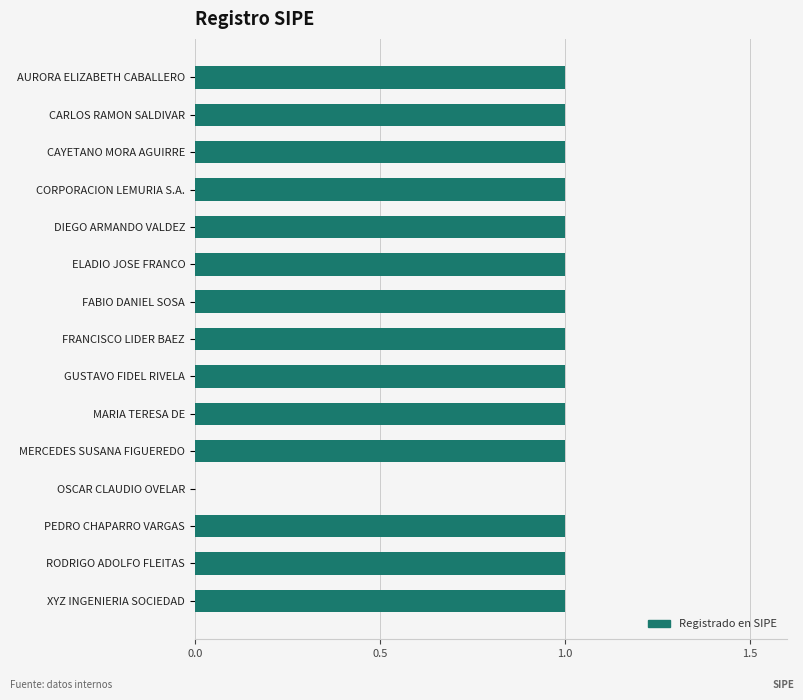

What is the ratio of the value at GUSTAVO FIDEL RIVELA to the value at RODRIGO ADOLFO FLEITAS?

1.0